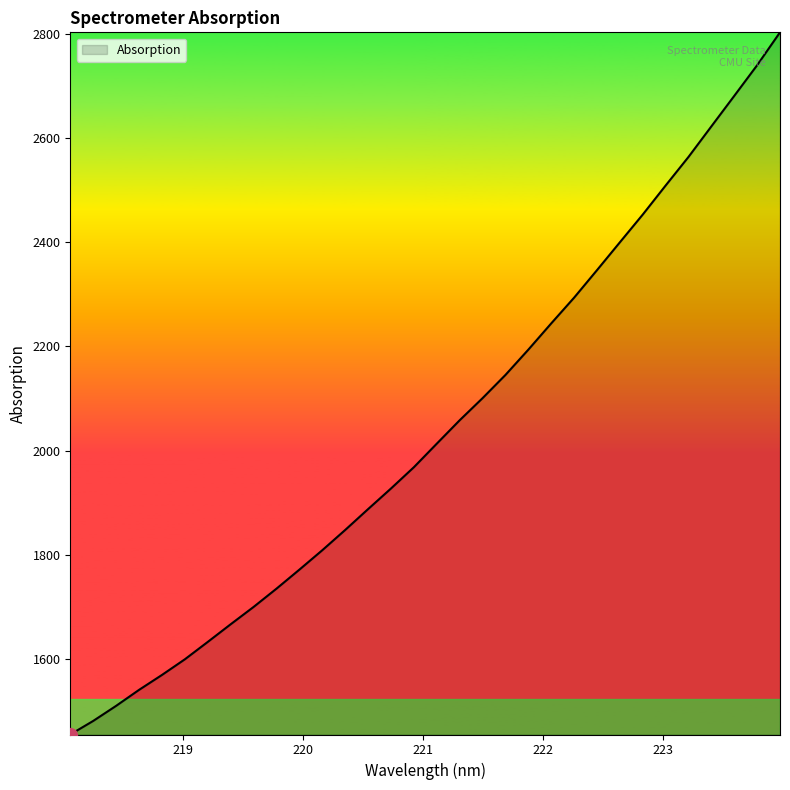

True or false: there are more than 1 points higher than both neighbors.

False